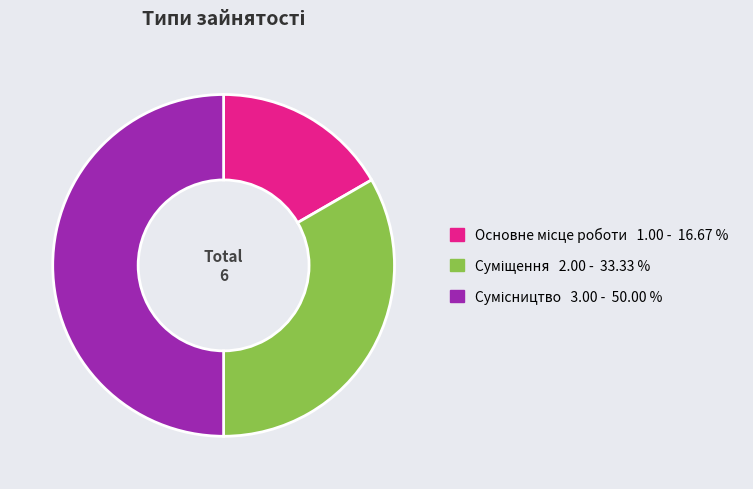

What is the change in value from Суміщення to Сумісництво?

+1